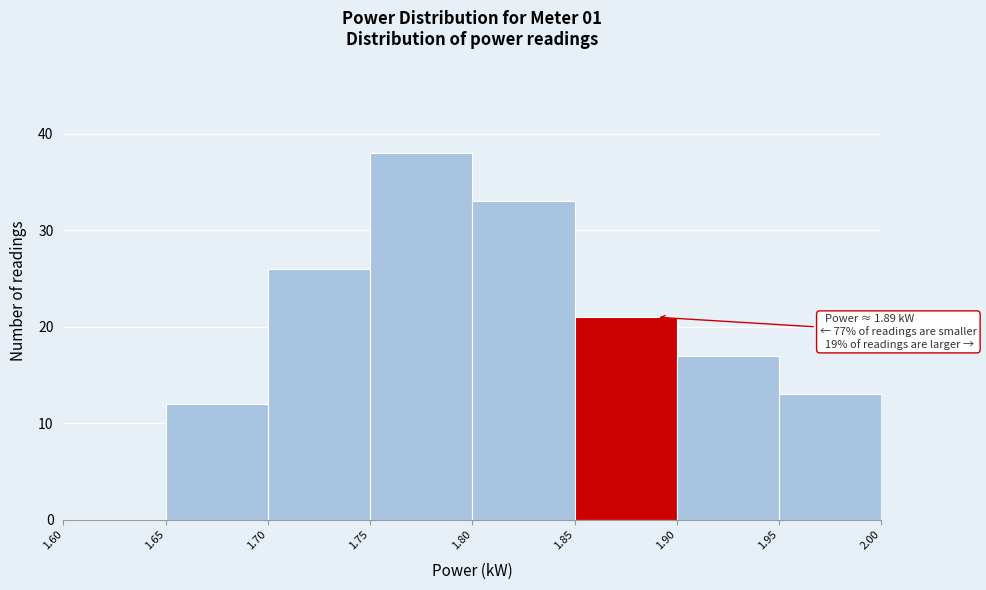

Which range on the x-axis has the tallest bar?

1.75 to 1.80